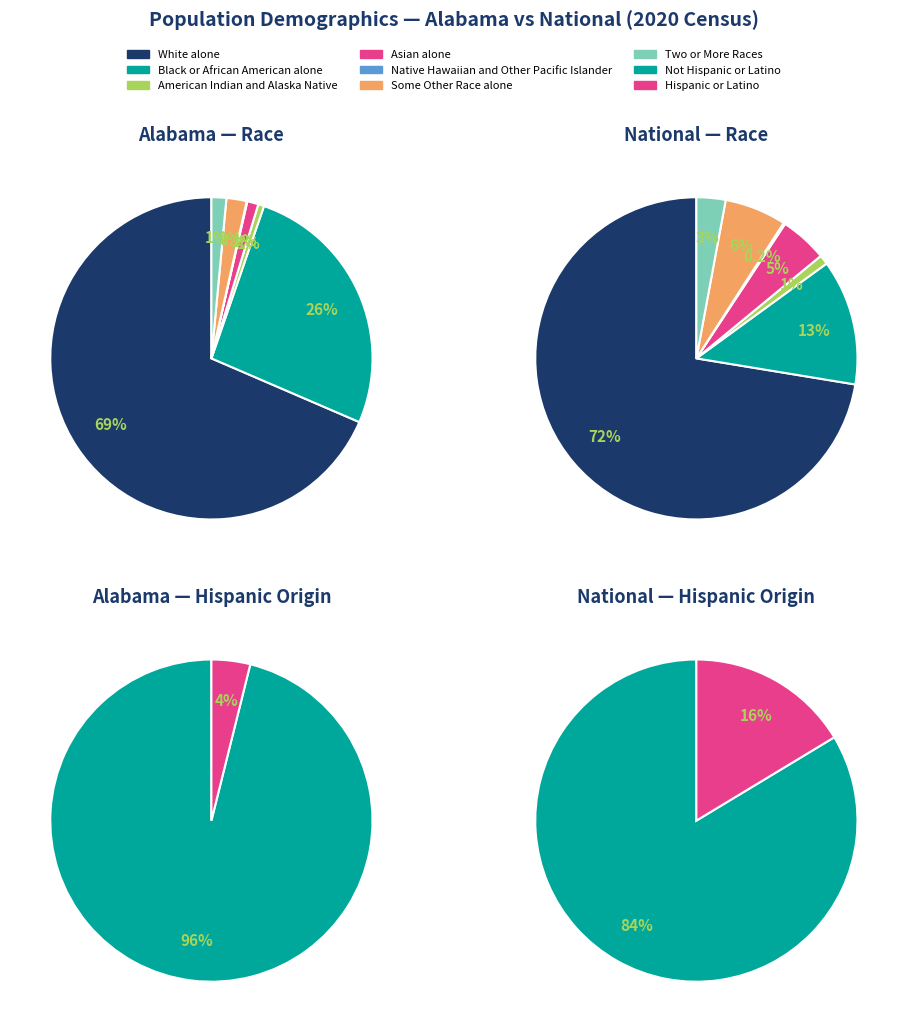

Approximately how many times larger is the value at American Indian and Alaska Native compared to Some Other Race alone?

0.3